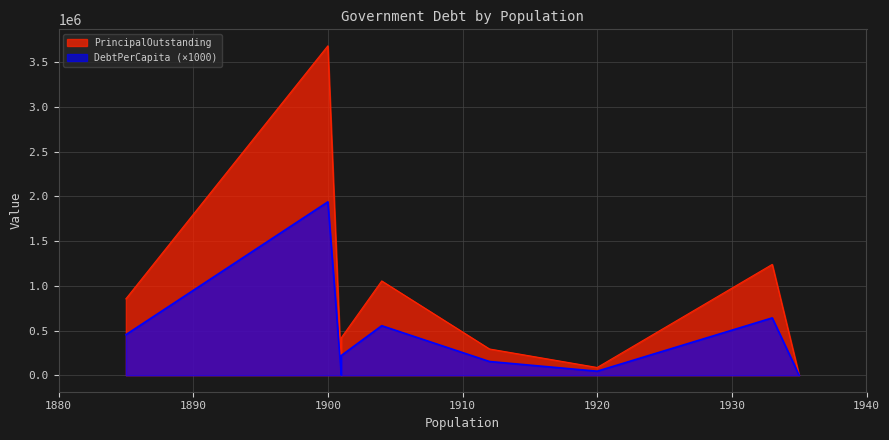

True or false: PrincipalOutstanding and DebtPerCapita intersect in this chart.

False